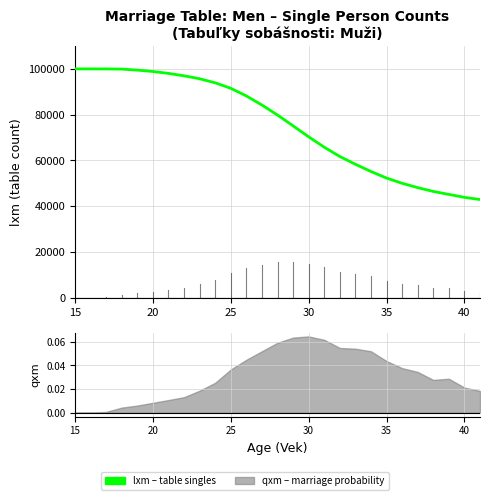

What is the difference between the maximum and minimum values?

57041.1